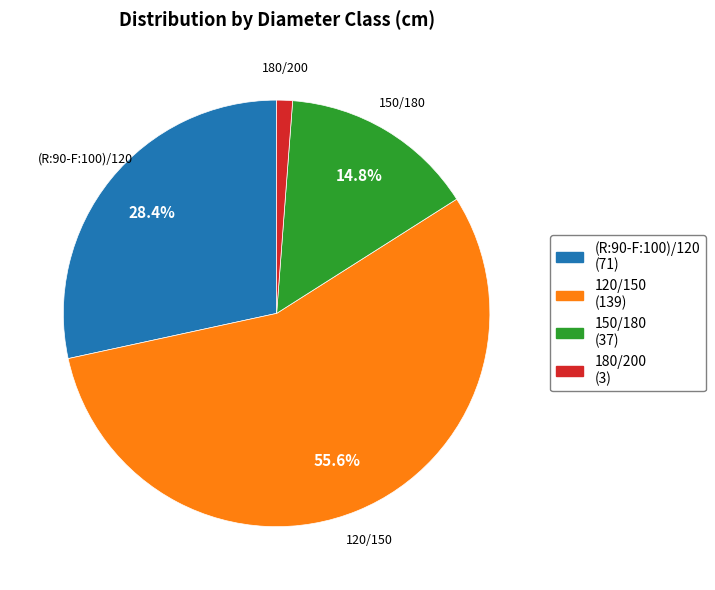

Does 180/200 account for over 50% of the chart?

No